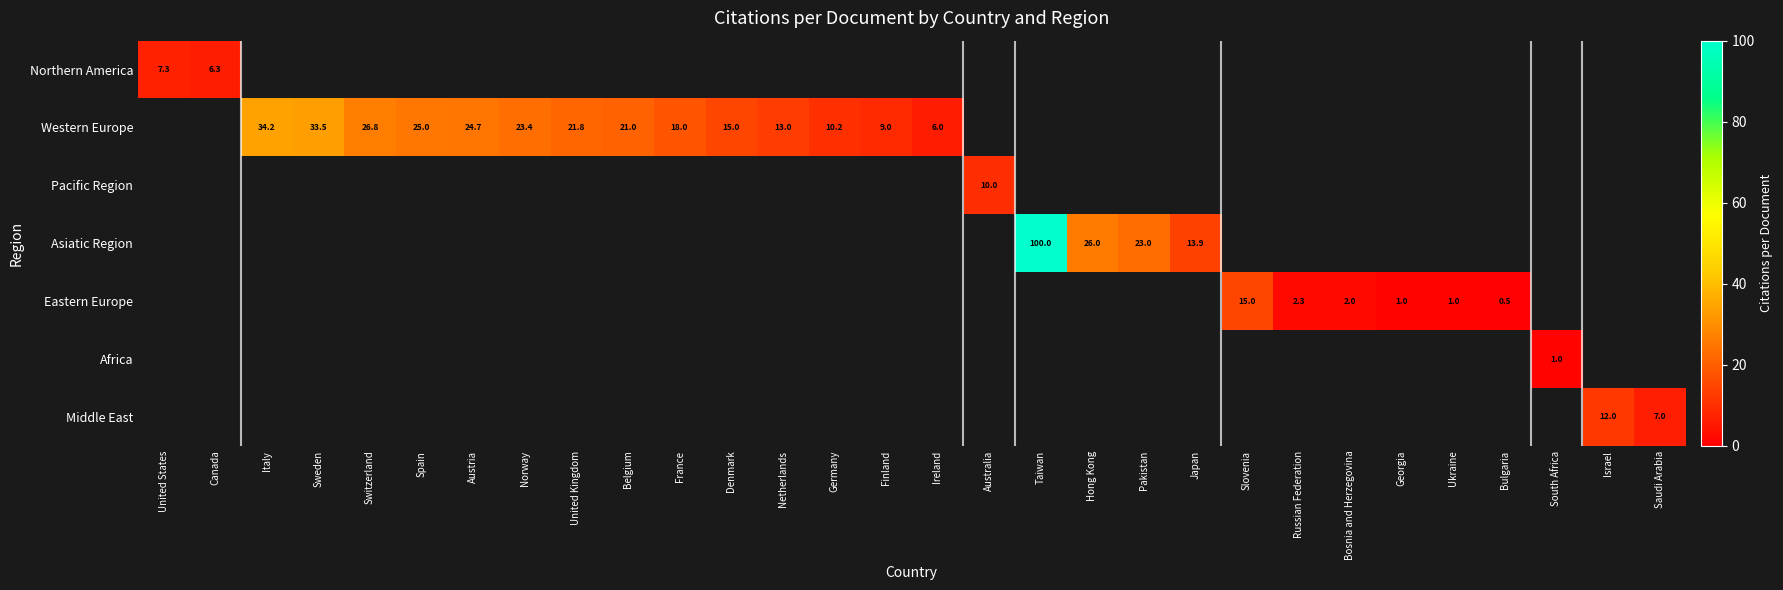

How many values in Eastern Europe are above zero?

6